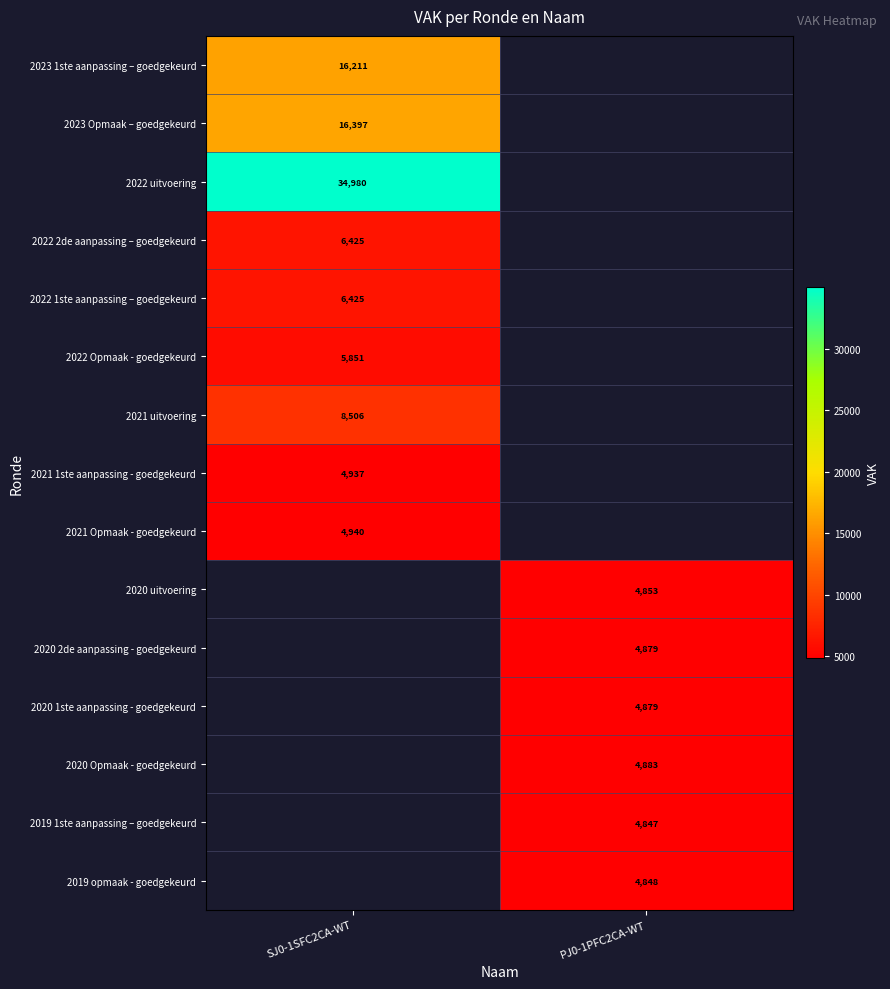

The 2020 2de aanpassing - goedgekeurd series shows 4879 at PJ0-1PFC2CA-WT. True or false?

True